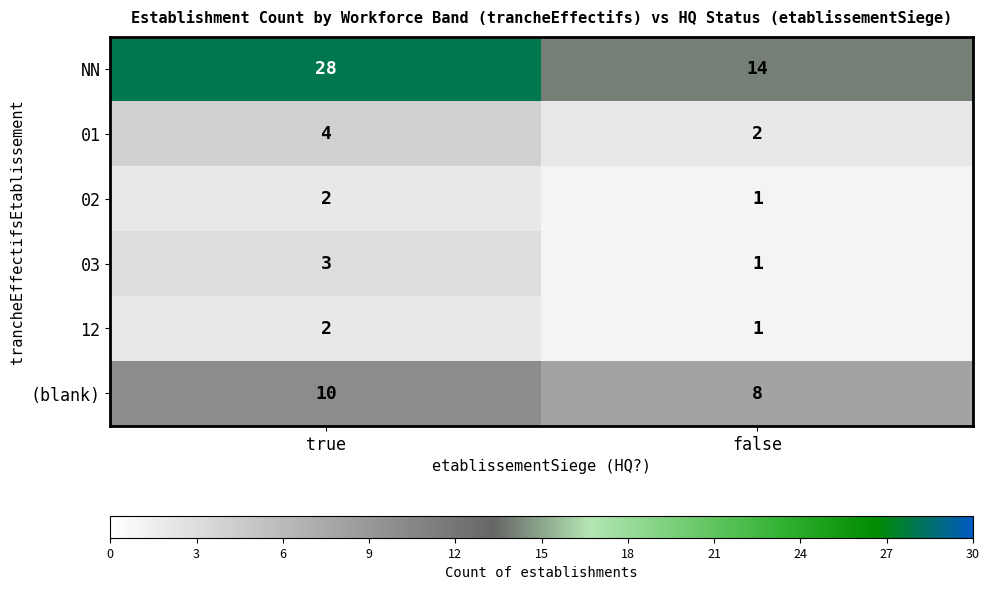

What is the sum of all 12 values?

3